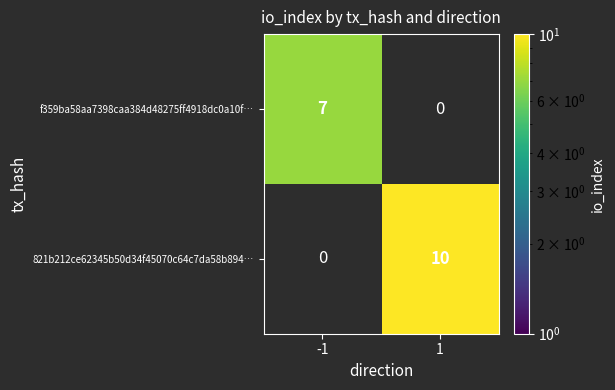

Which category has the highest value across all series?

1